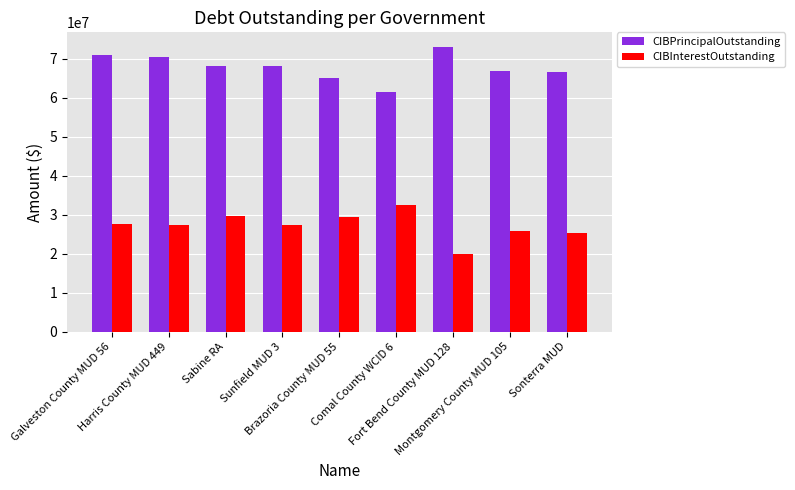

What are all the series names shown in the legend?

CIBPrincipalOutstanding, CIBInterestOutstanding